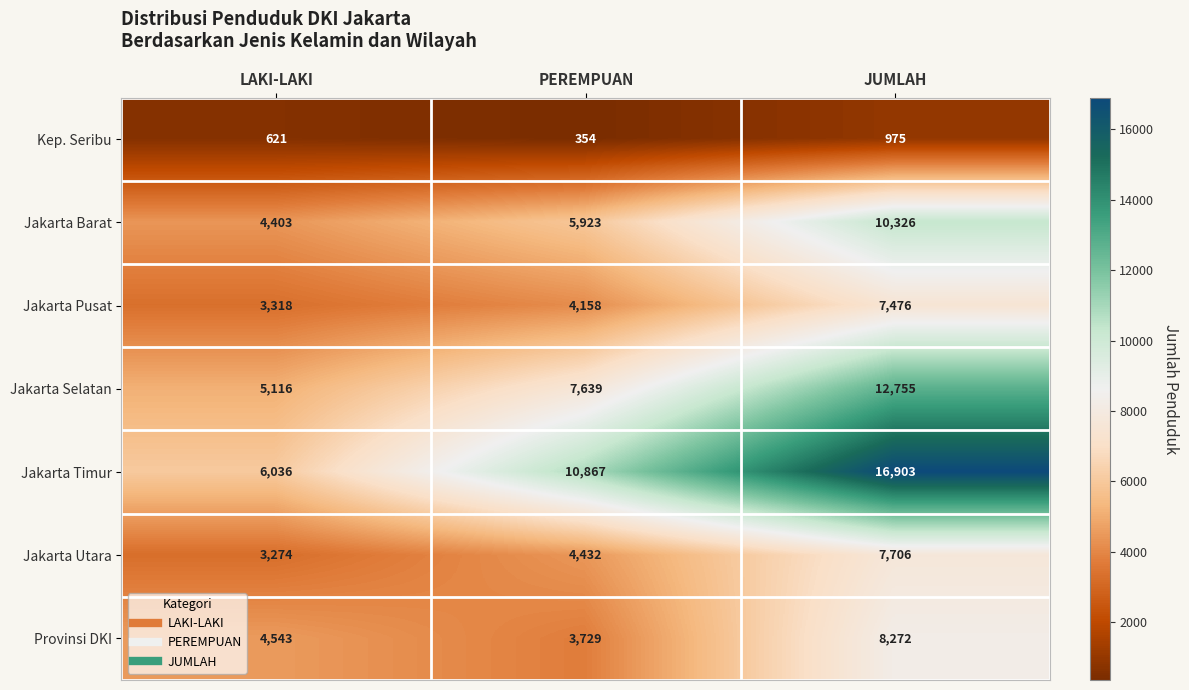

What is the sum of the Jakarta Timur values at LAKI-LAKI and PEREMPUAN?

16903